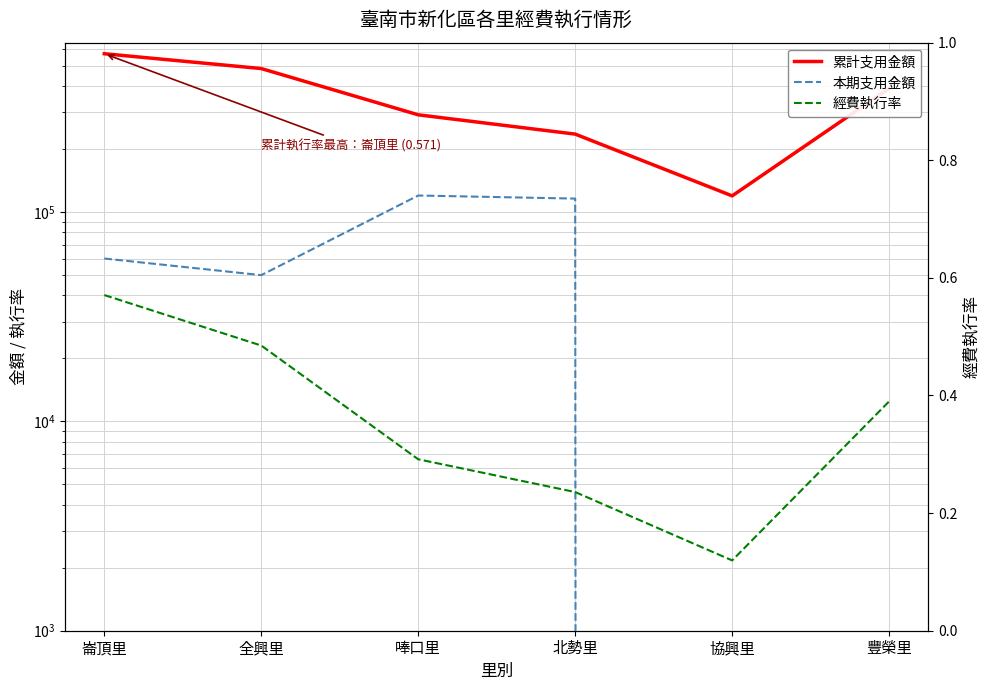

What is the spread (max minus min) of values at 協興里?

119534.0